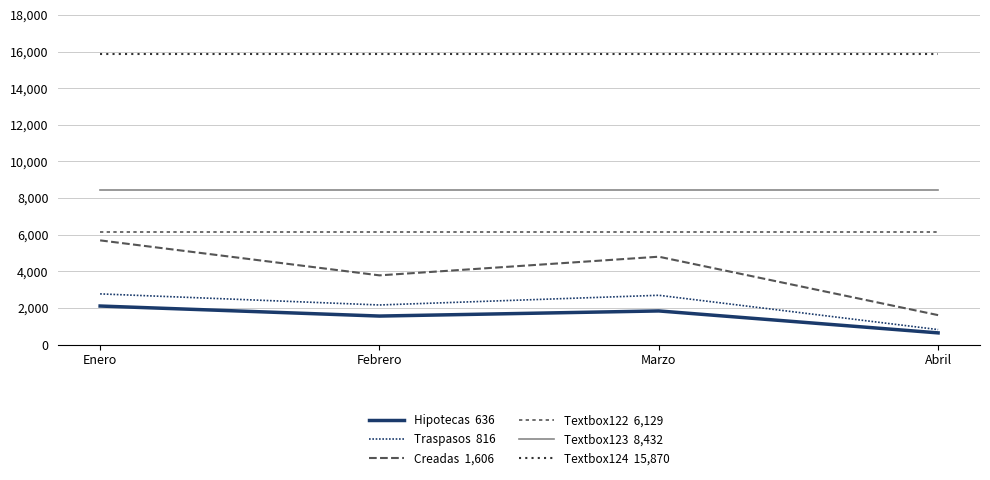

Does the chart display data point markers on the line(s)?

No